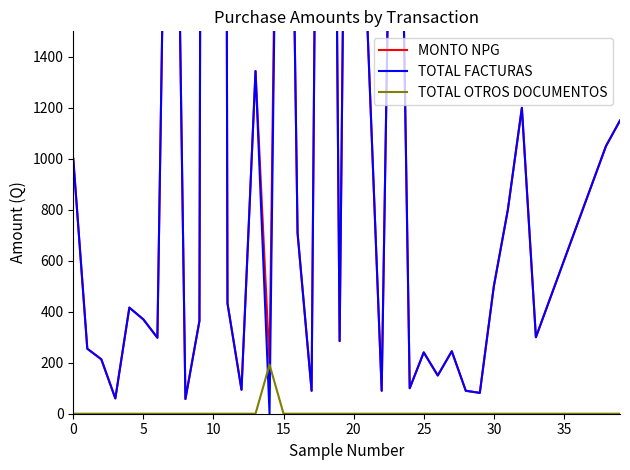

At how many categories does at least one series exceed 6942?

1